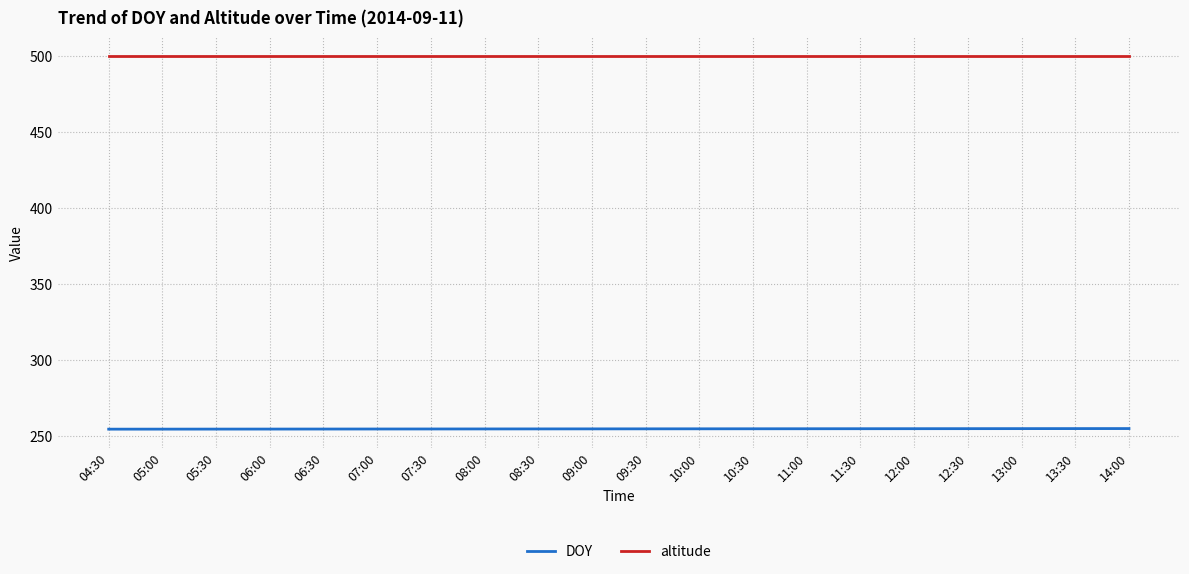

Rank the series by their maximum value, from highest to lowest.

altitude, DOY